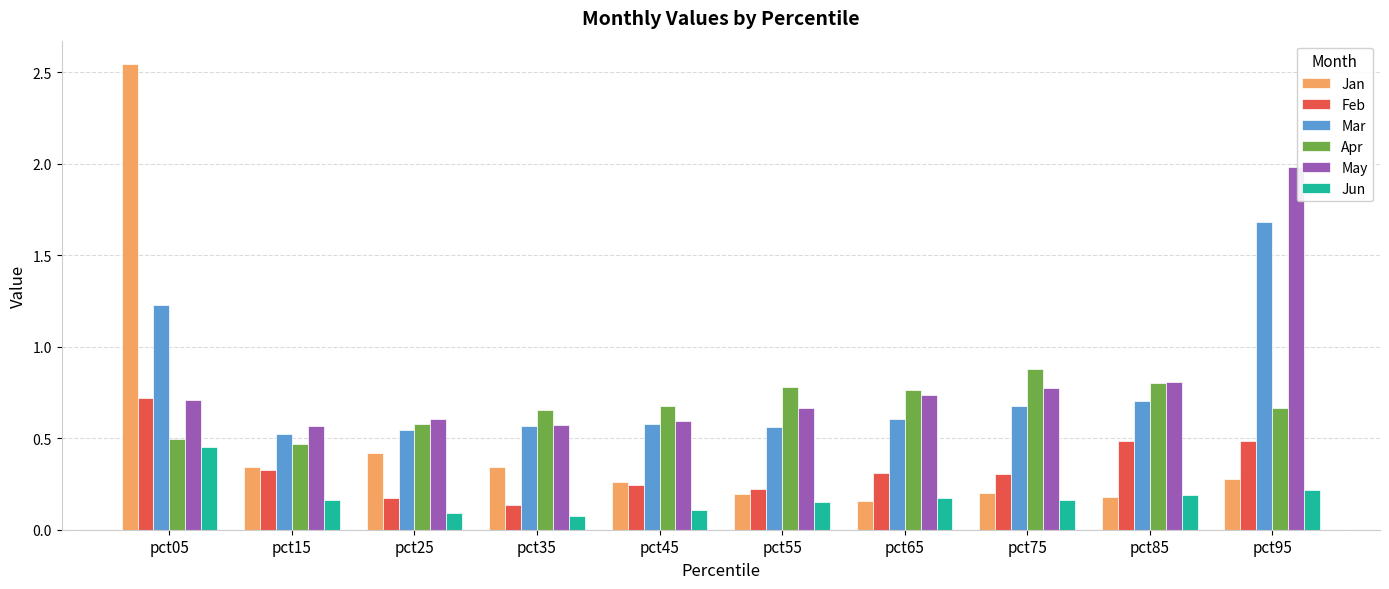

What is the sum of the Mar values at pct95 and pct05?

2.9